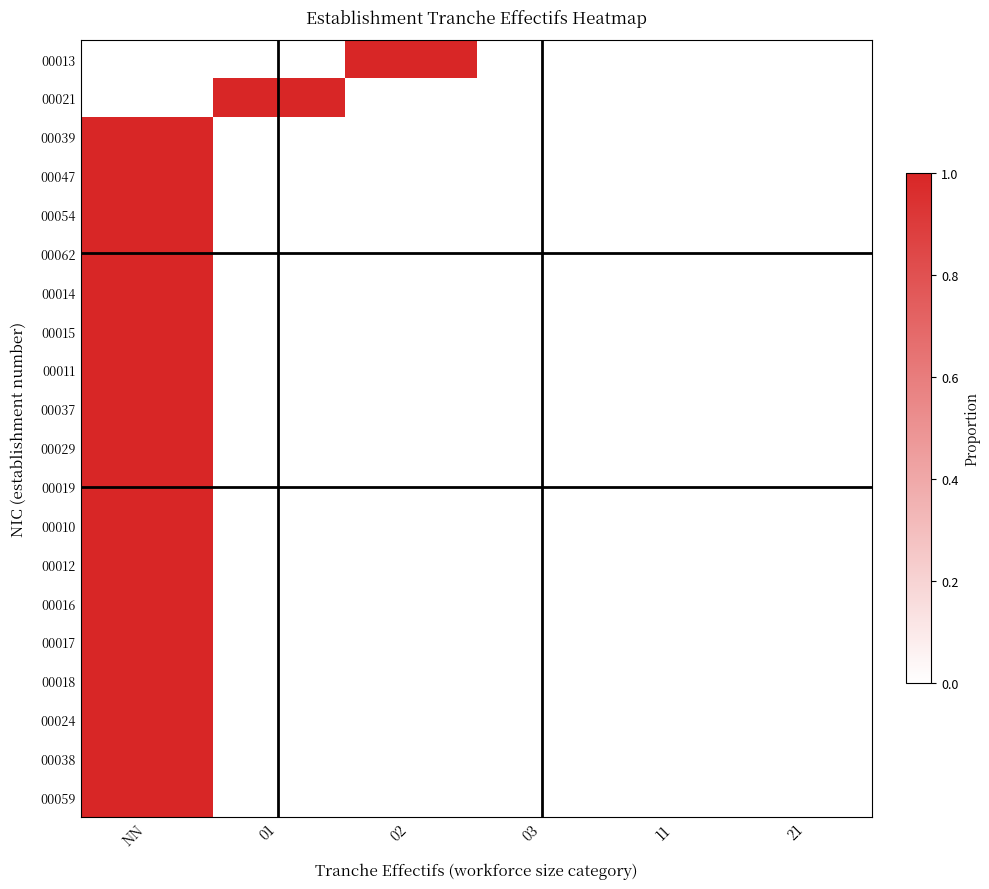

Between 02 and 03, which series saw the biggest shift?

00013